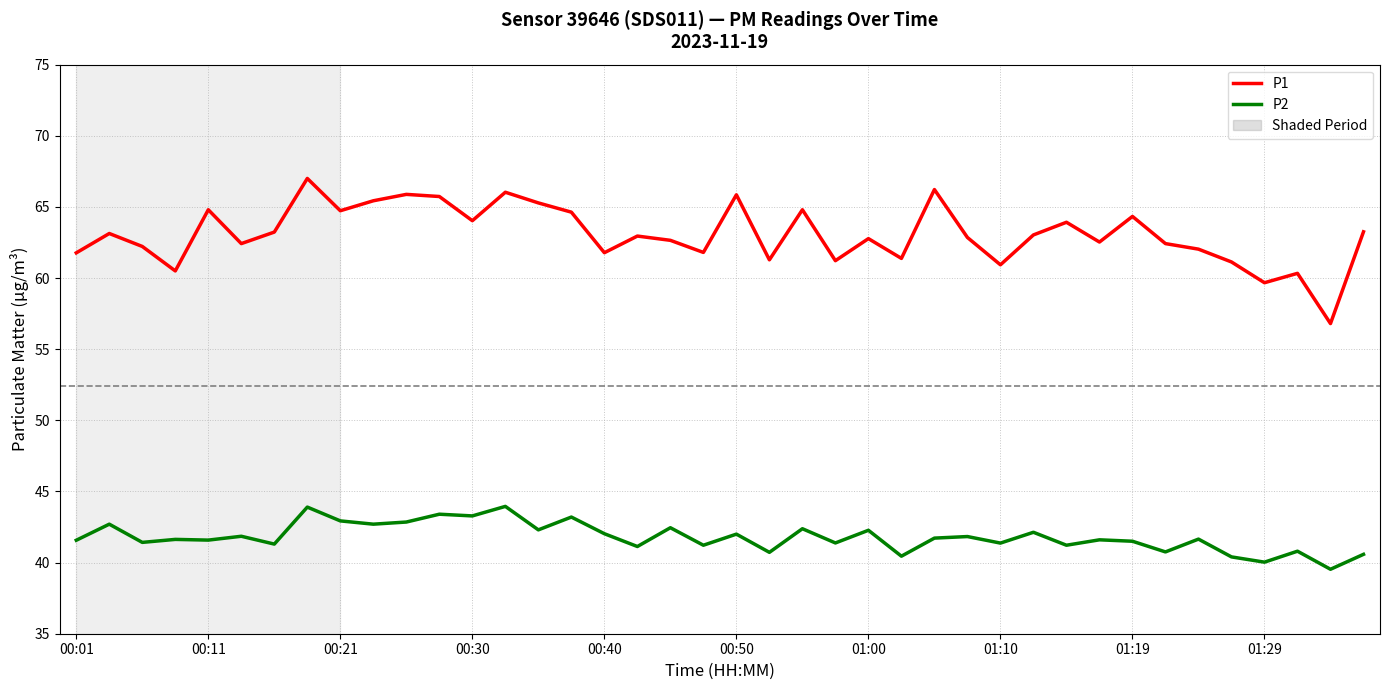

True or false: P1 and P2 intersect in this chart.

False